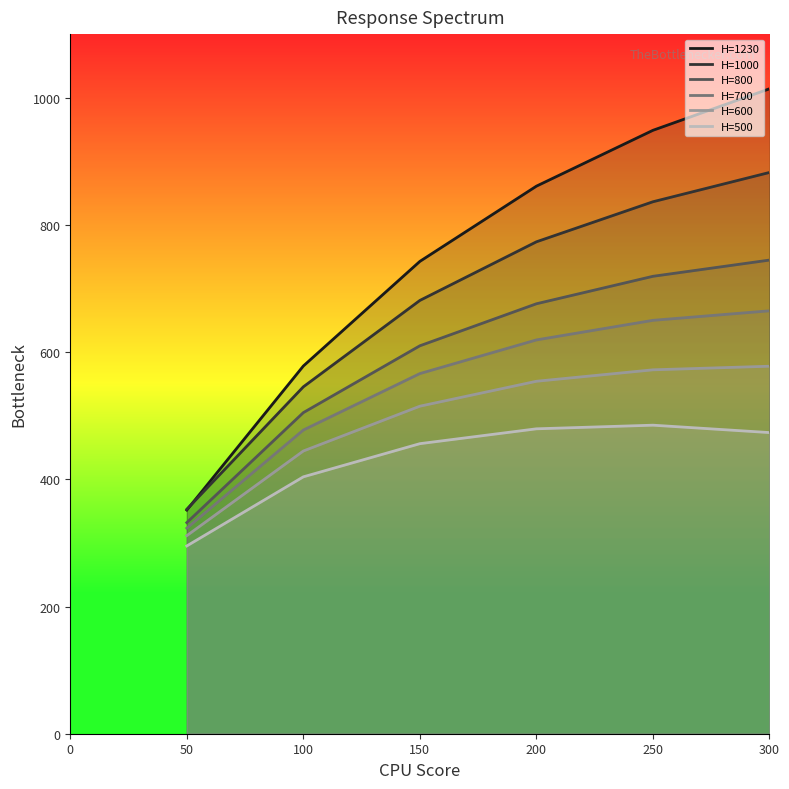

Is it true that H=1230 equals 590.0 at 50?

False